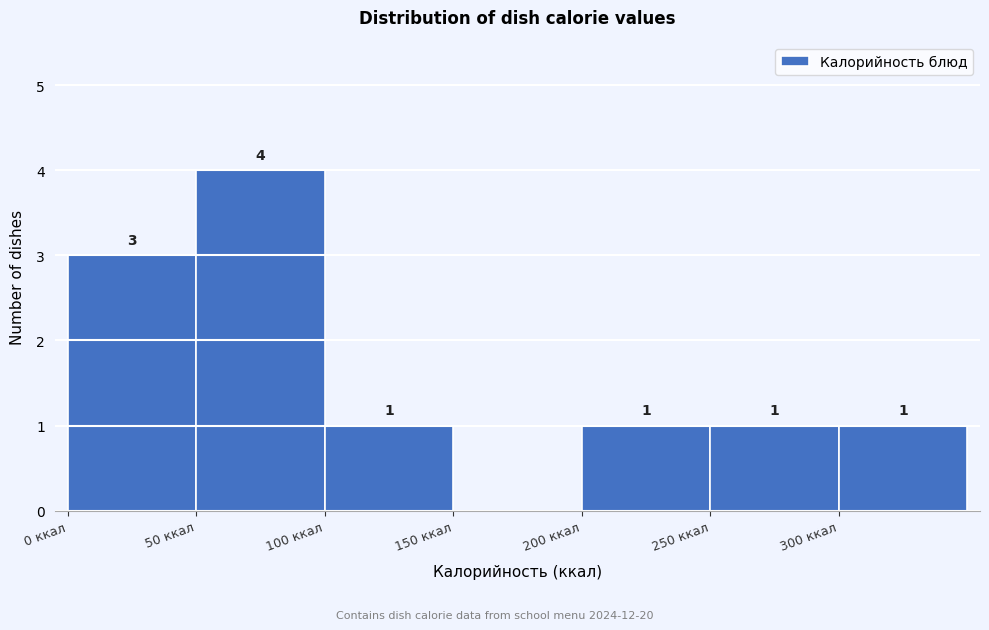

Over which range of the x-axis is the bar tallest?

50 to 100